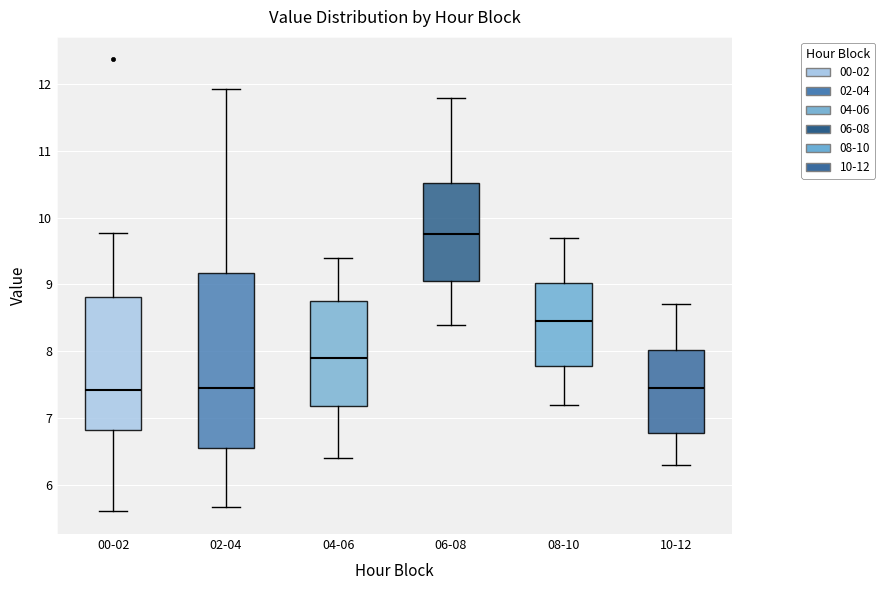

Reading left to right, transcribe this box plot: for each box, give where its median line is, the range the box spans, and where its two whiskers end, as read against the y-axis. The values are not printed on the chart, so give them approximately, as read against the axis.

00-02: median 7.4, box 6.8 to 8.8, whiskers 5.6 to 9.8
02-04: median 7.5, box 6.6 to 9.2, whiskers 5.7 to 11.9
04-06: median 7.9, box 7.2 to 8.8, whiskers 6.4 to 9.4
06-08: median 9.8, box 9.1 to 10.5, whiskers 8.4 to 11.8
08-10: median 8.5, box 7.8 to 9.0, whiskers 7.2 to 9.7
10-12: median 7.5, box 6.8 to 8.0, whiskers 6.3 to 8.7